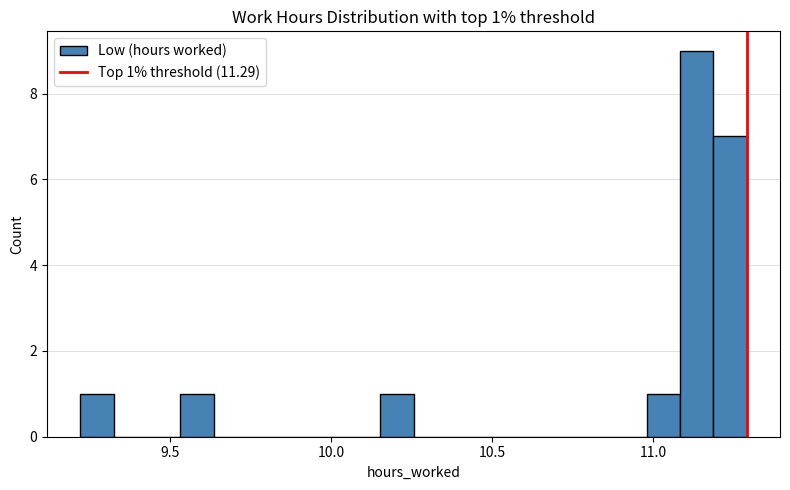

Read against the x-axis, roughly where is the centre of the tallest bar?

11.15